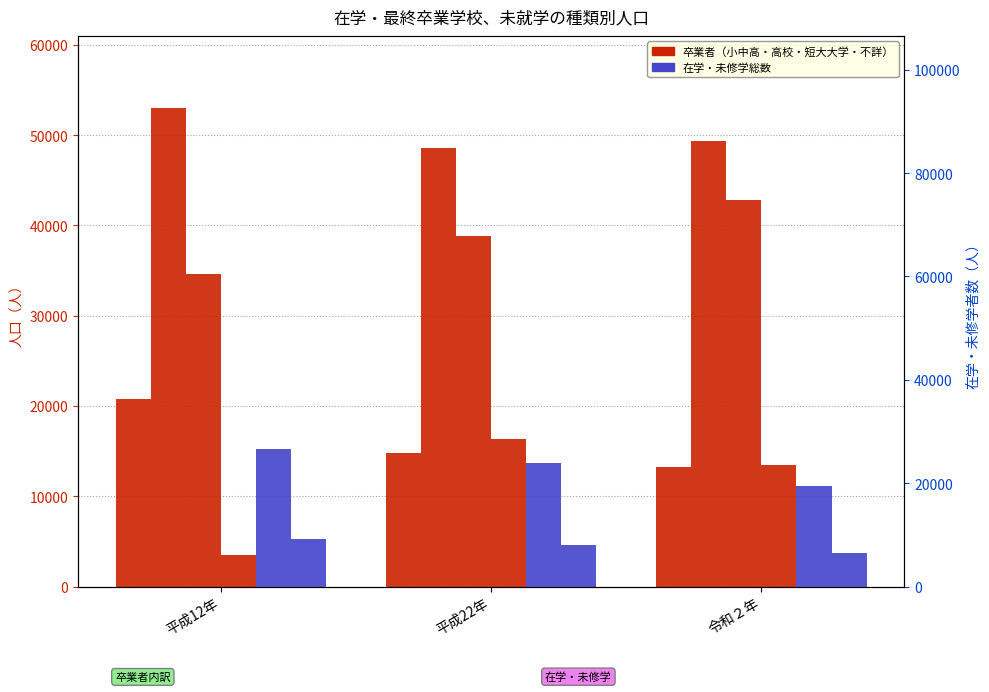

What is the label of the 3rd bar from the left?

令和２年